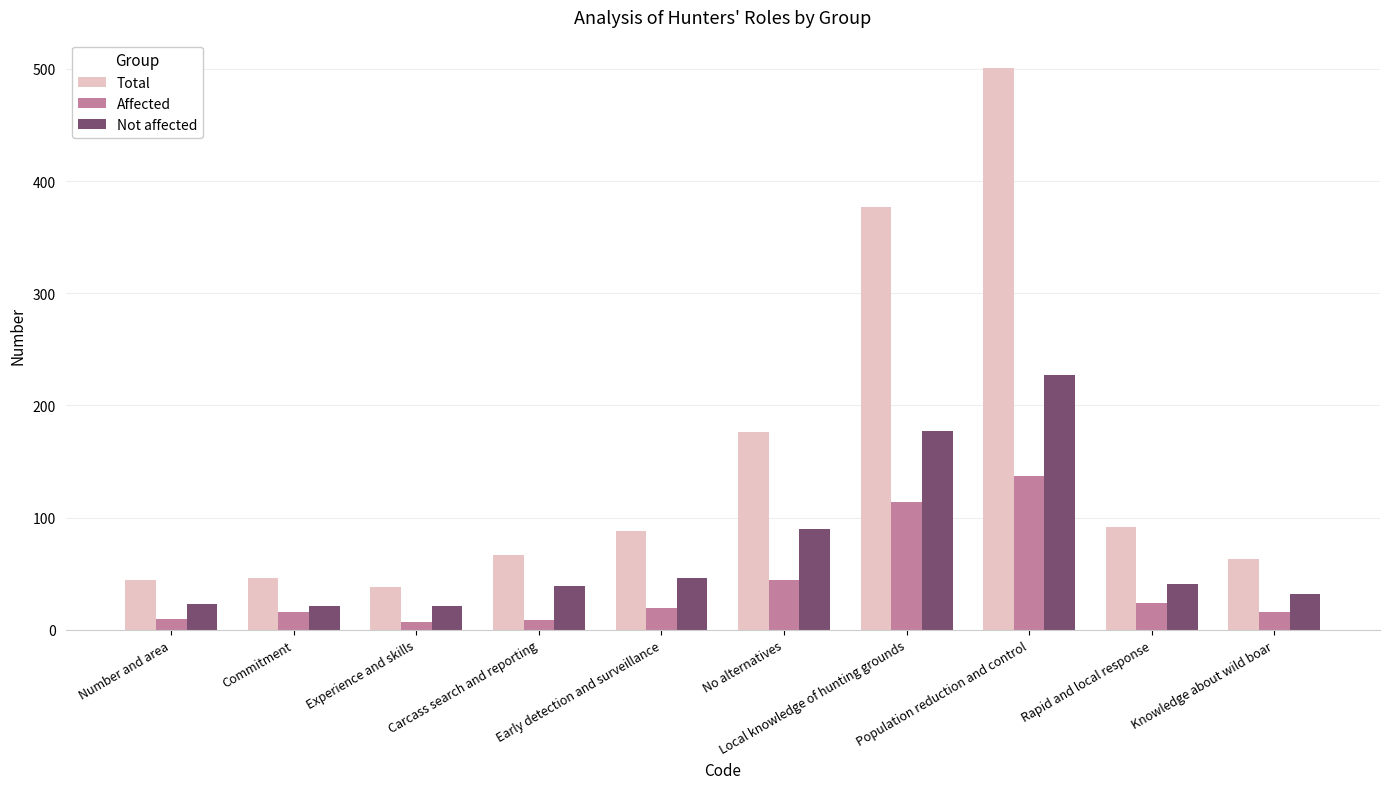

What is the label of the 8th bar from the left?

Population reduction and control